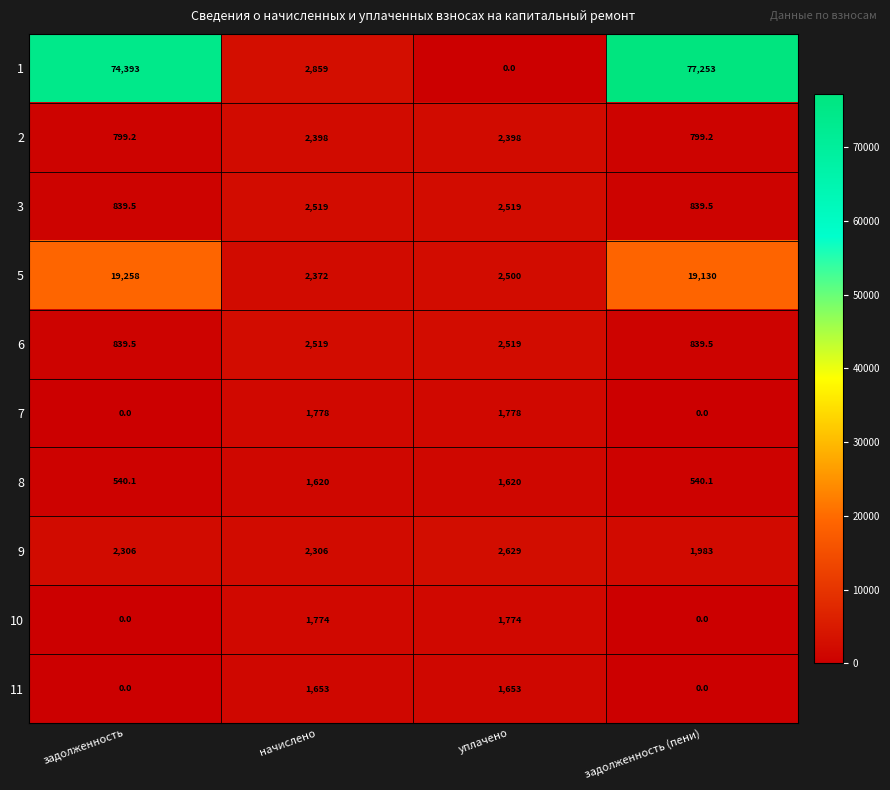

At how many categories does at least one series exceed 24997?

2